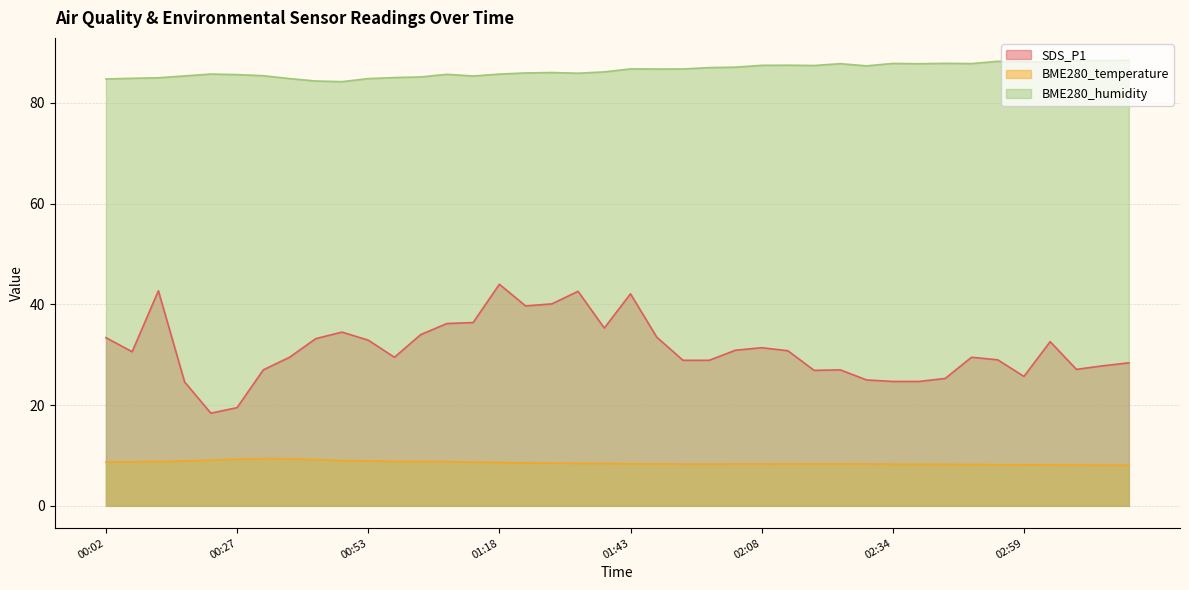

What is the difference between the maximum and minimum values in the BME280_humidity series?

4.3